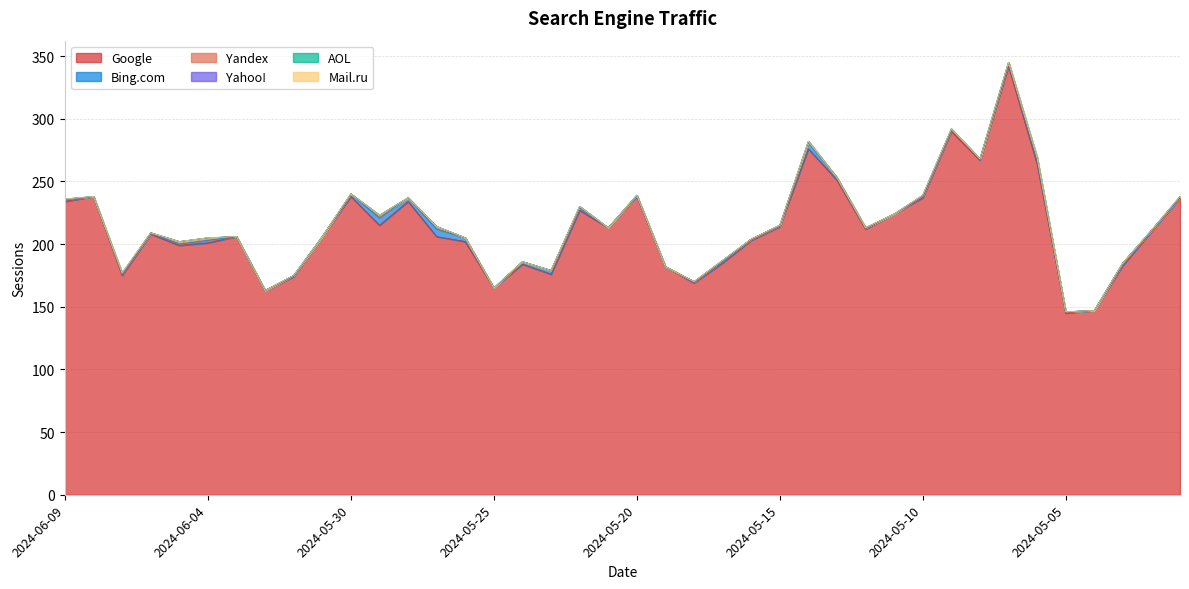

Between 2024-06-05 and 2024-05-29, which series saw the biggest shift?

Google